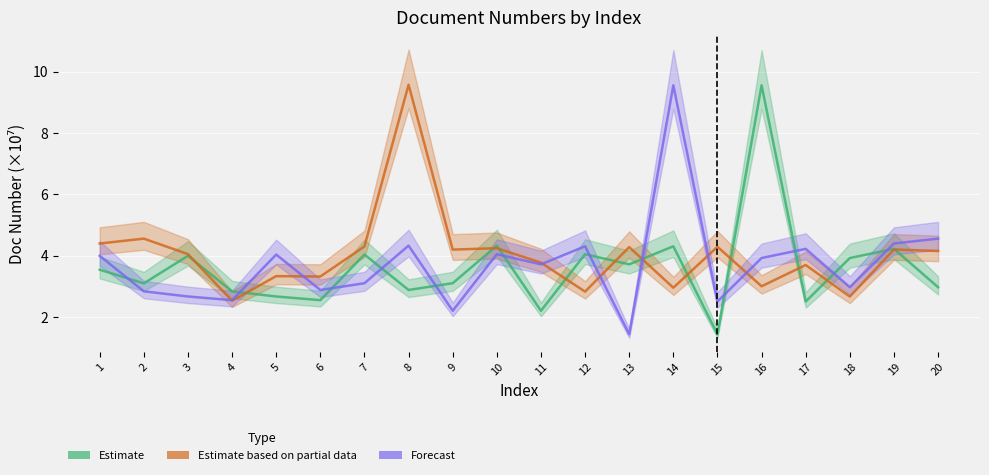

What is the difference between the maximum and second lowest values in the Forecast series?

7.3